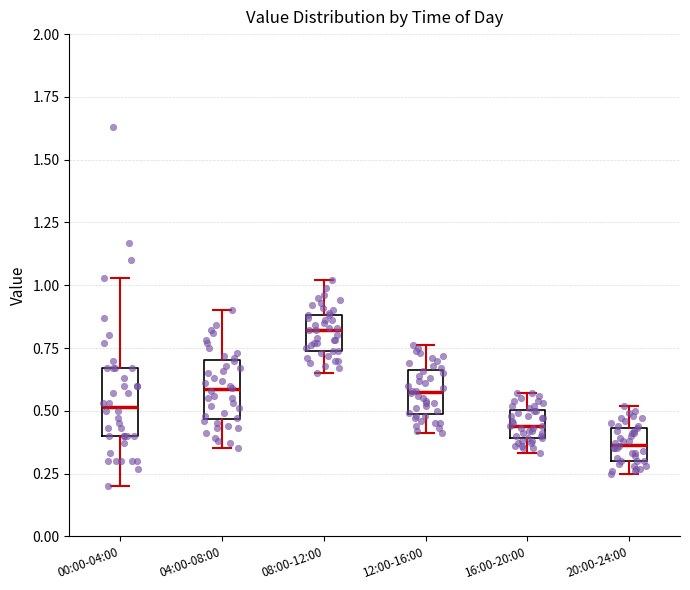

Reading left to right, read every box against the y-axis: the position of its median line, the range the box covers, and the ends of its whiskers. The values are not printed on the chart, so give them approximately, as read against the axis.

00:00-04:00: median 0.50, box 0.40 to 0.65, whiskers 0.20 to 1.05
04:00-08:00: median 0.60, box 0.45 to 0.70, whiskers 0.35 to 0.90
08:00-12:00: median 0.80, box 0.75 to 0.90, whiskers 0.65 to 1.00
12:00-16:00: median 0.60, box 0.50 to 0.65, whiskers 0.40 to 0.75
16:00-20:00: median 0.45, box 0.40 to 0.50, whiskers 0.35 to 0.55
20:00-24:00: median 0.35, box 0.30 to 0.45, whiskers 0.25 to 0.50